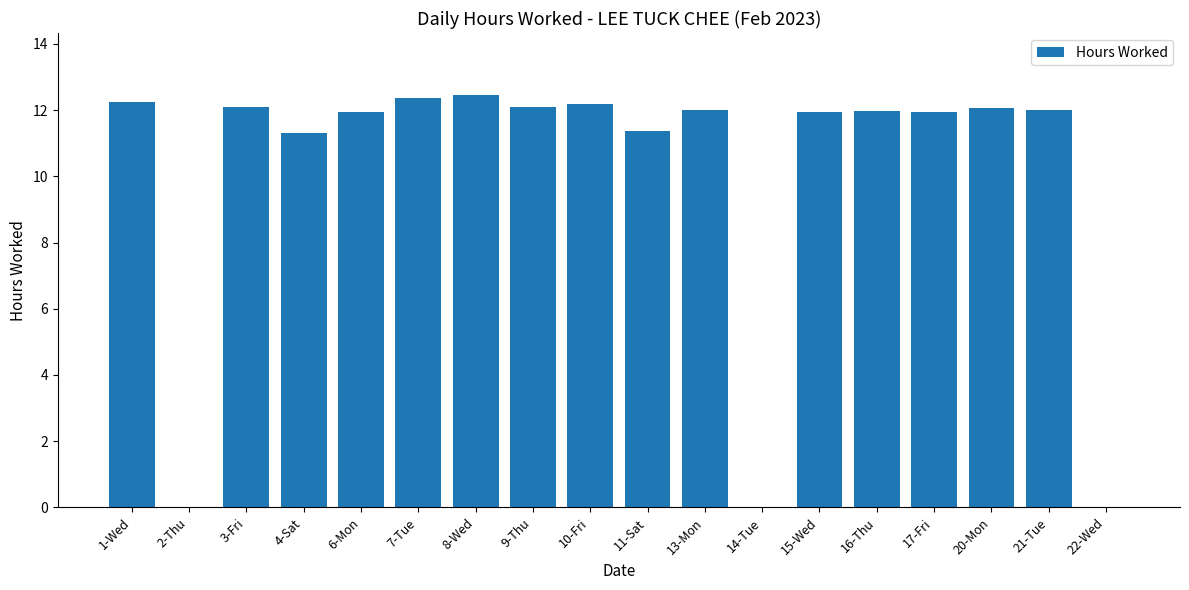

The value at 22-Wed is 0.0. True or false?

True